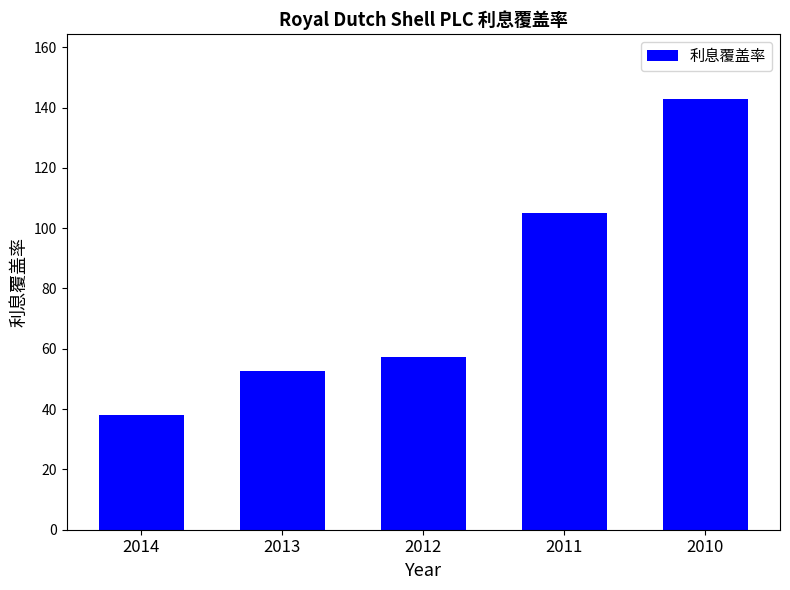

How many distinct data groups are displayed?

1